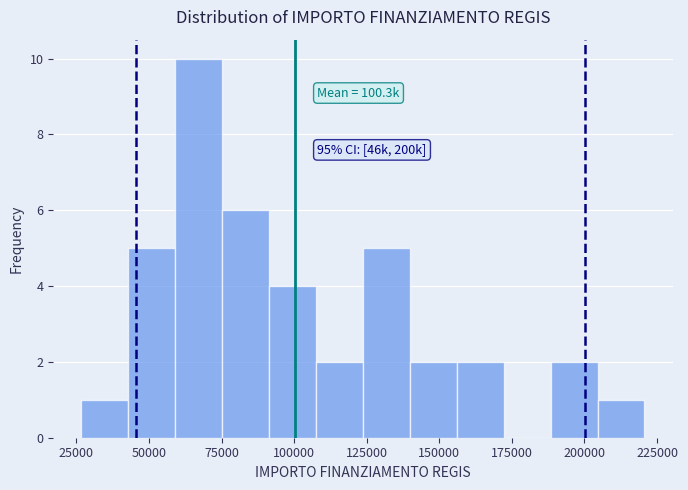

Read against the x-axis, roughly where is the centre of the tallest bar?

65000